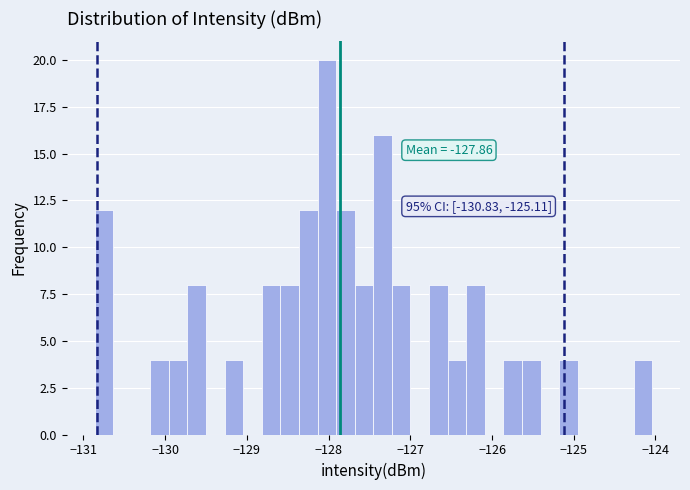

Read against the x-axis, roughly where is the centre of the tallest bar?

-128.0